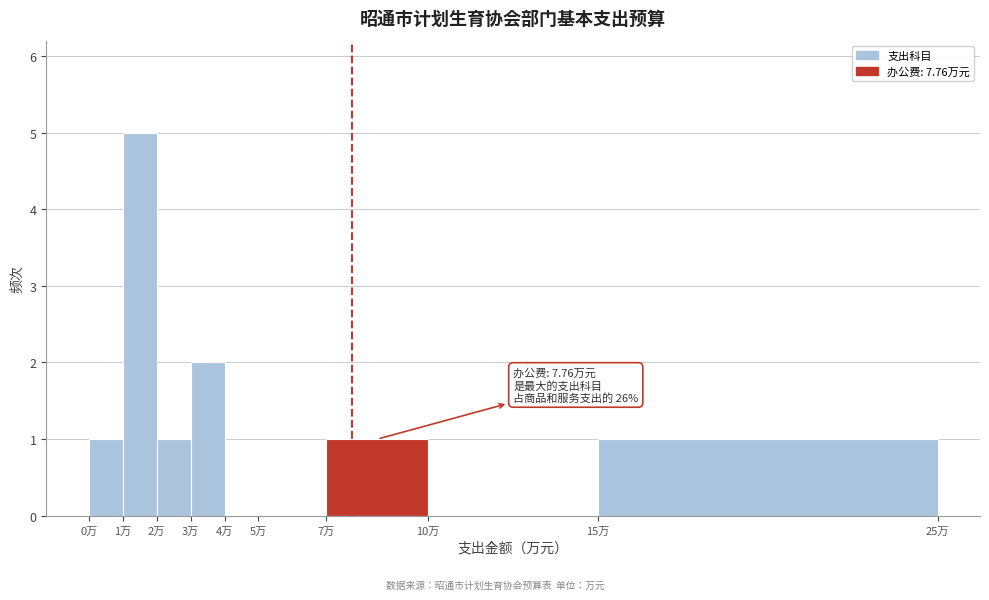

Which range on the x-axis has the tallest bar?

1 to 2